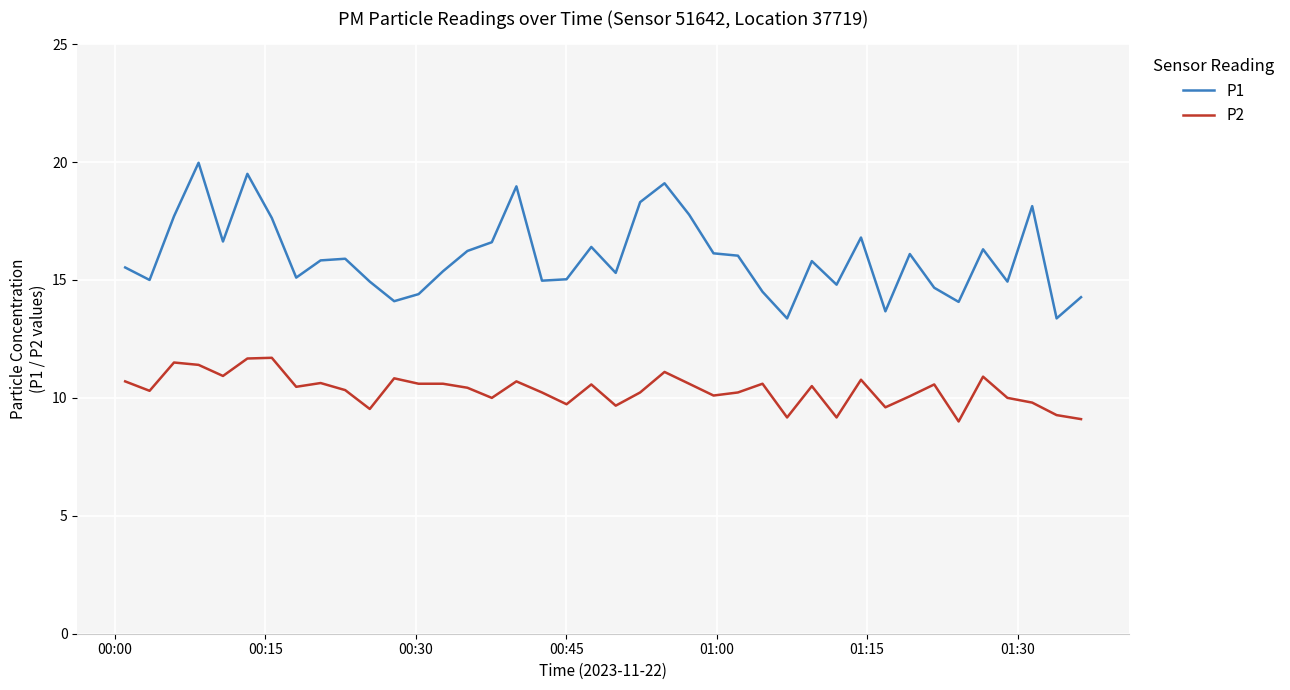

What is the difference between the maximum and minimum values in the P2 series?

2.7